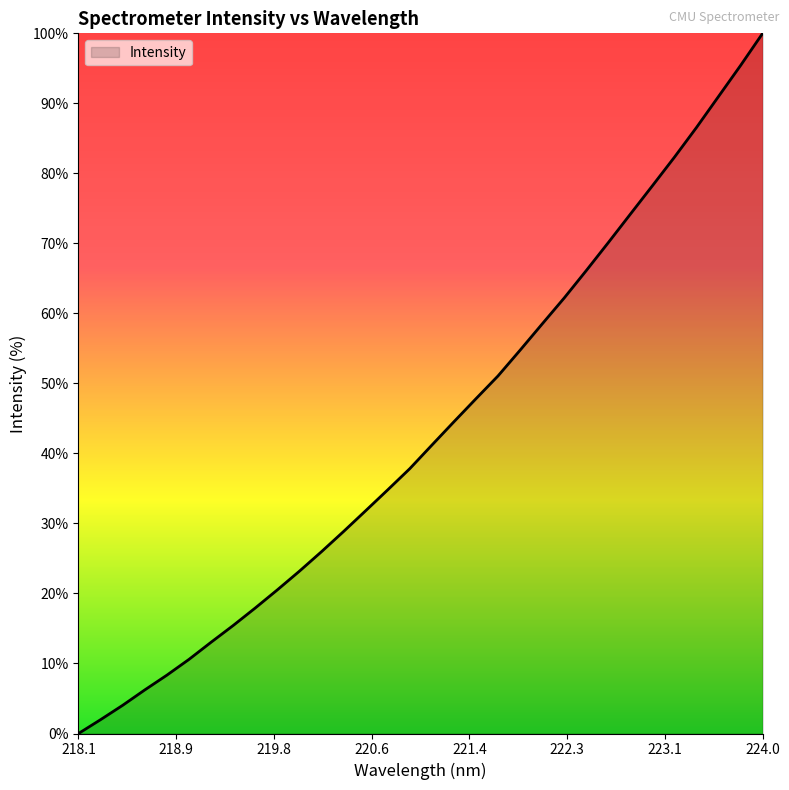

Does the chart display data point markers on the line(s)?

No